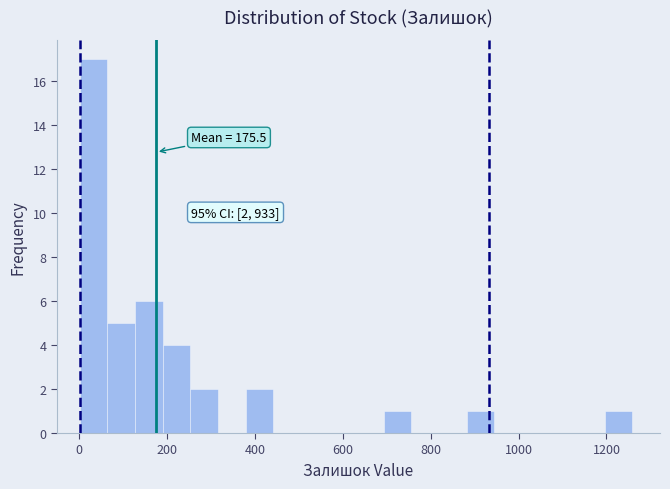

Around what value on the x-axis is the tallest bar? Give the approximate position of its centre, as read against the axis.

40